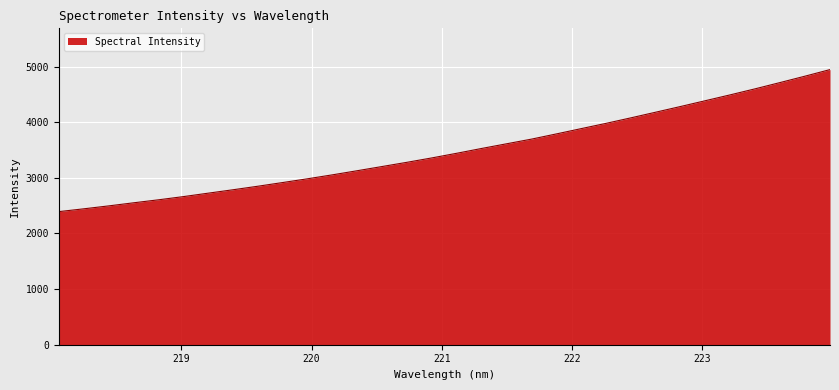

What is the minimum value shown in the chart?

2392.6